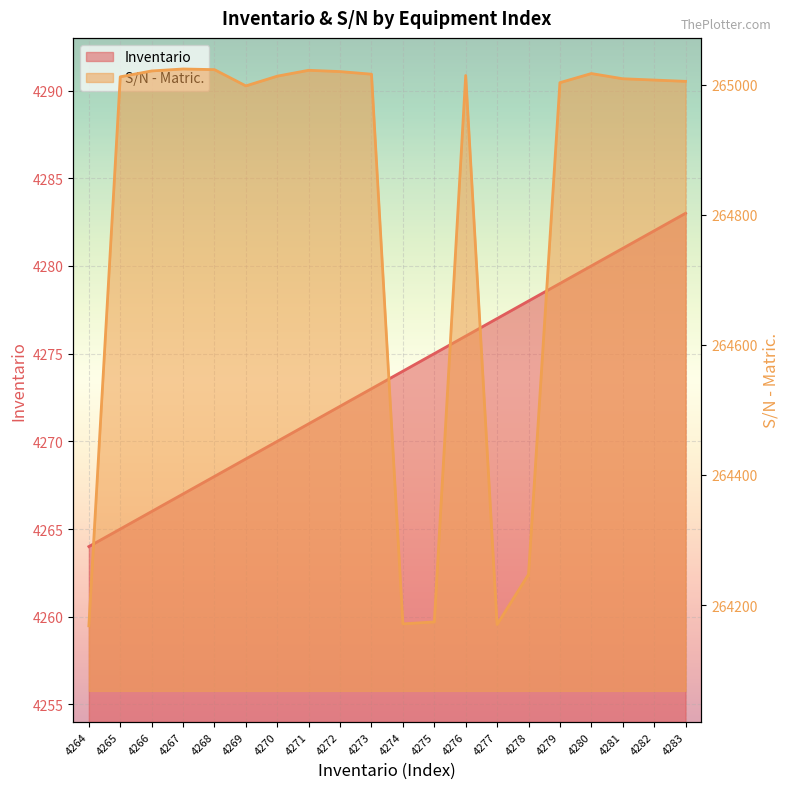

Between 4282 and 4280, which is larger?

4282